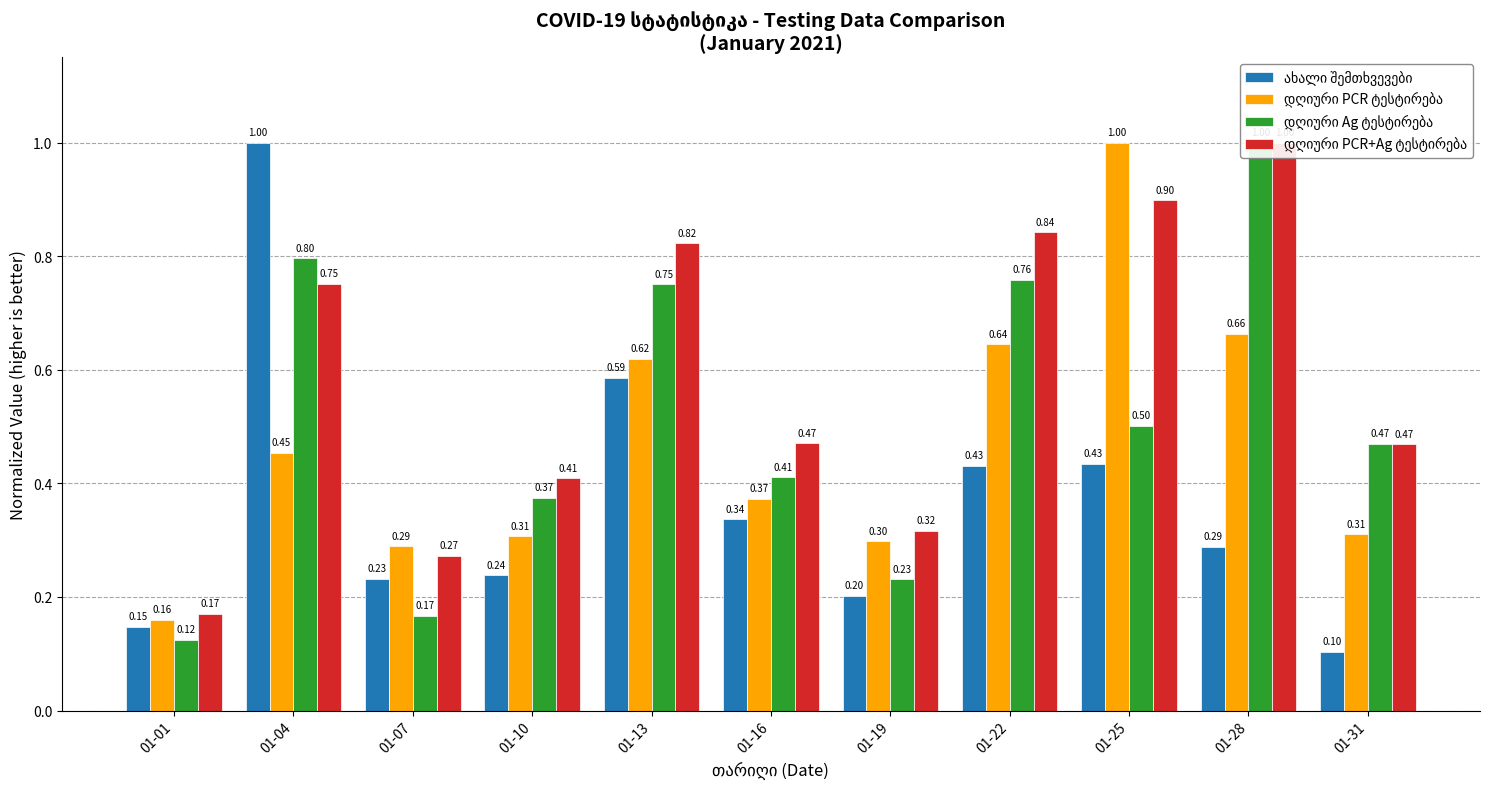

The დღიური Ag ტესტირება series shows 0.8 at 01-04. True or false?

True